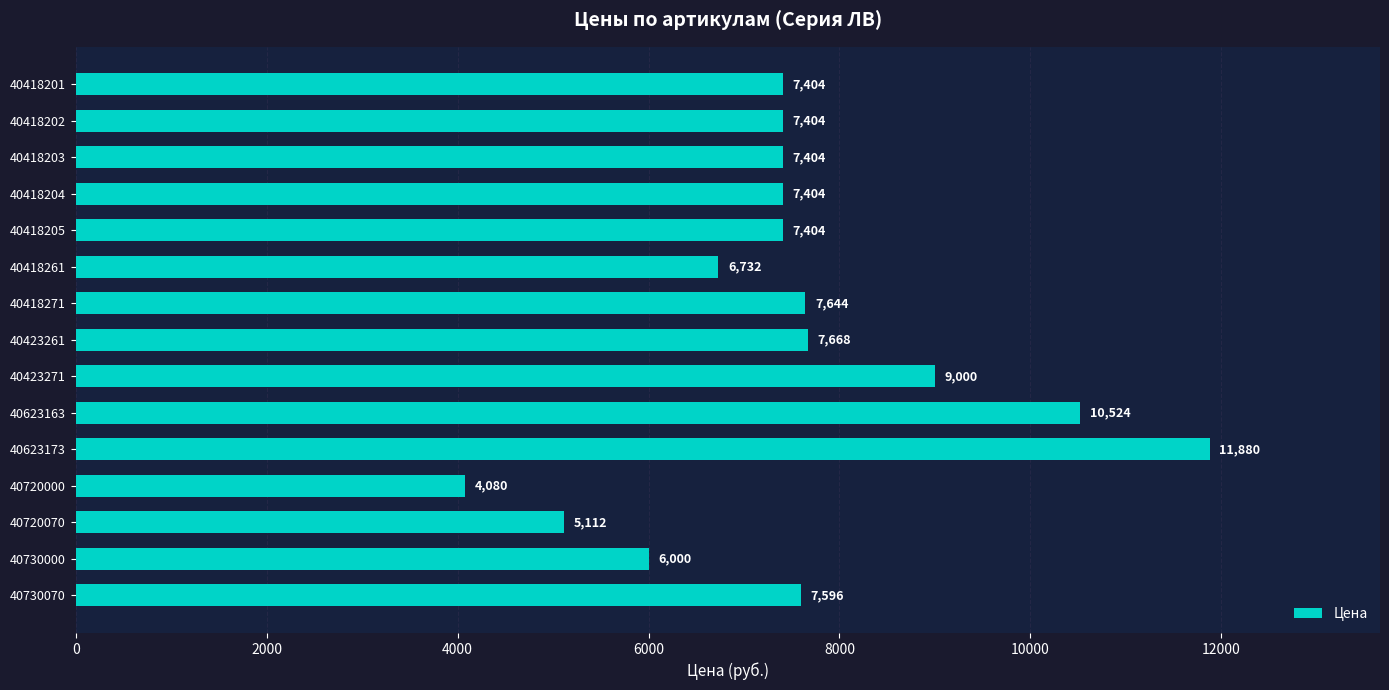

What is the difference between the maximum and second lowest values?

6768